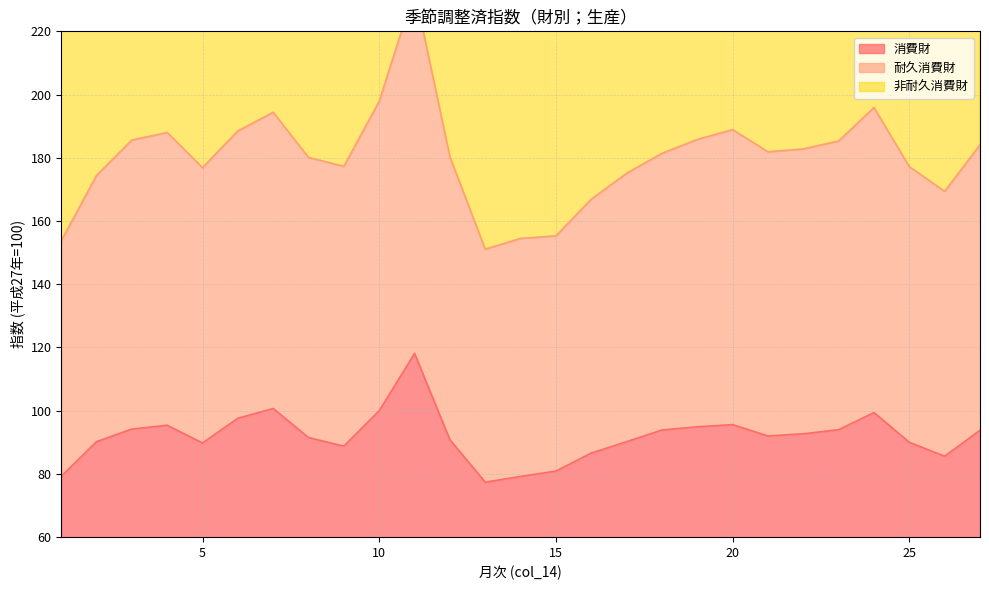

Rank the categories by 消費財 value from highest to lowest.

11, 7, 10, 24, 6, 20, 4, 19, 3, 23, 18, 27, 22, 21, 8, 12, 2, 17, 25, 5, 9, 16, 26, 15, 1, 14, 13